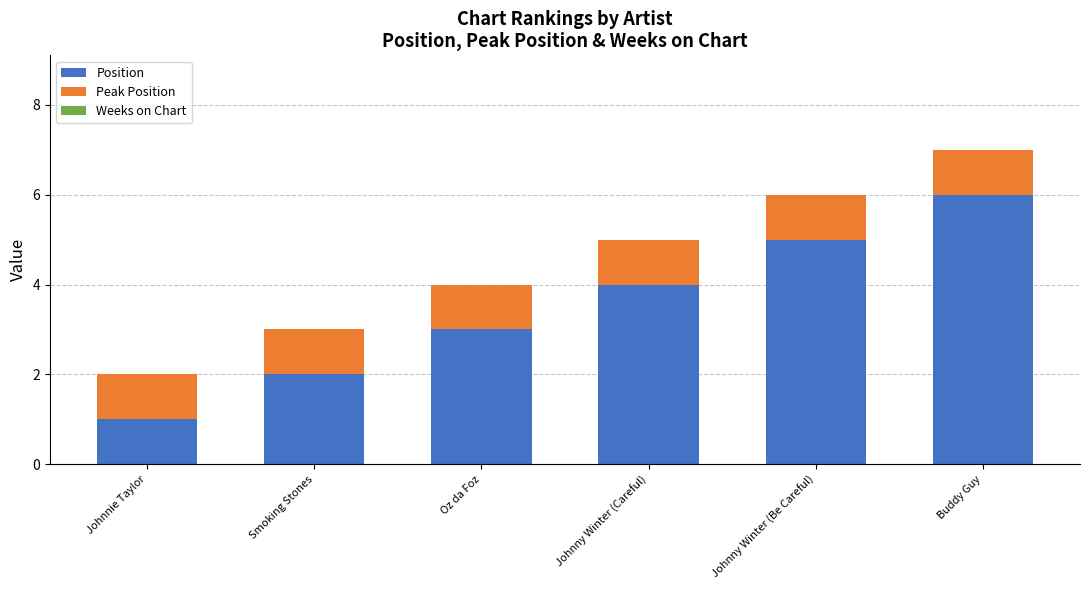

What is the sum of all Position values?

21